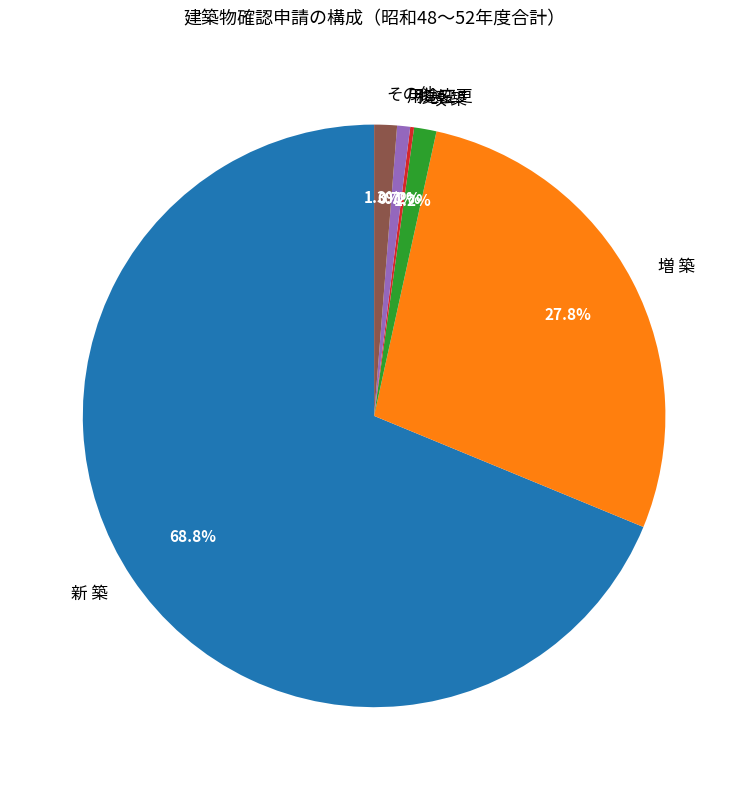

What is the majority slice?

新 築